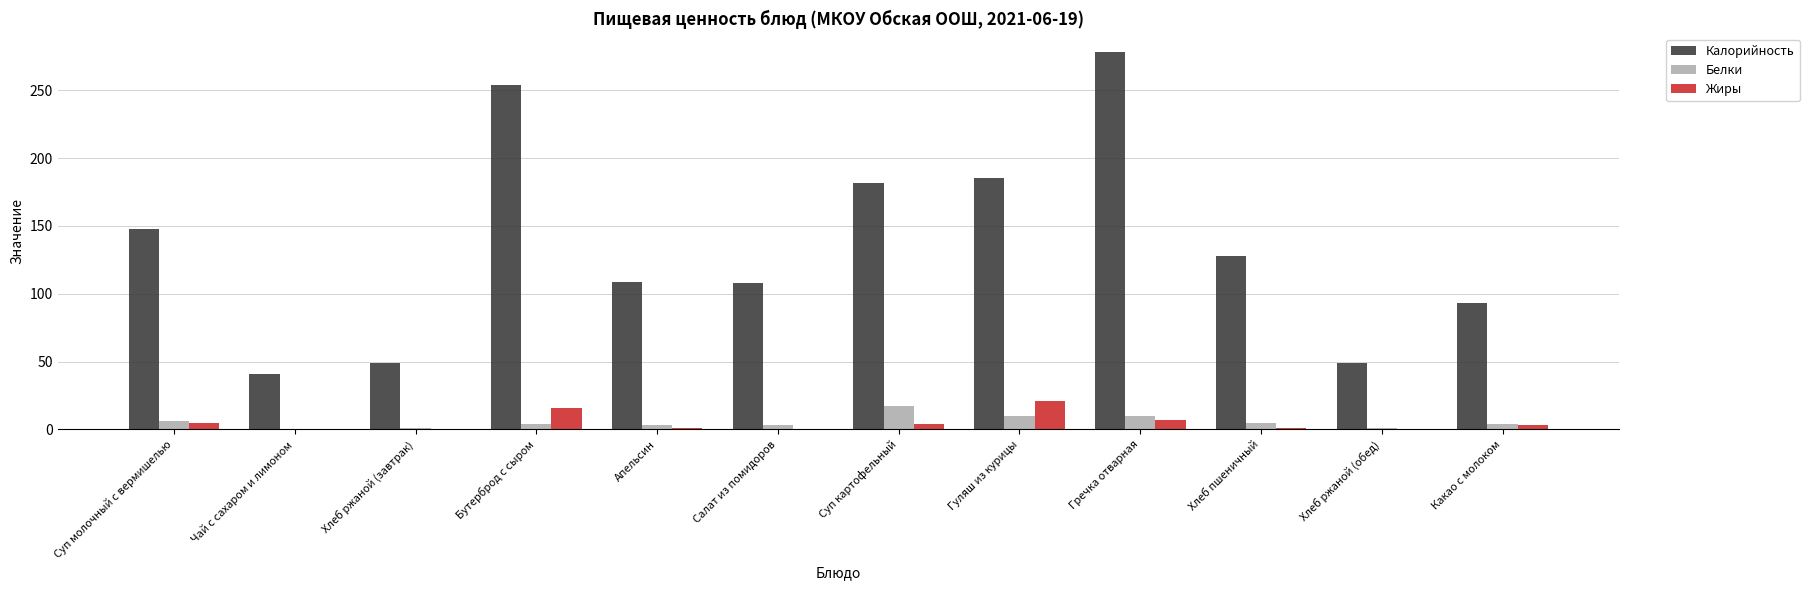

What are all the series names shown in the legend?

Калорийность, Белки, Жиры